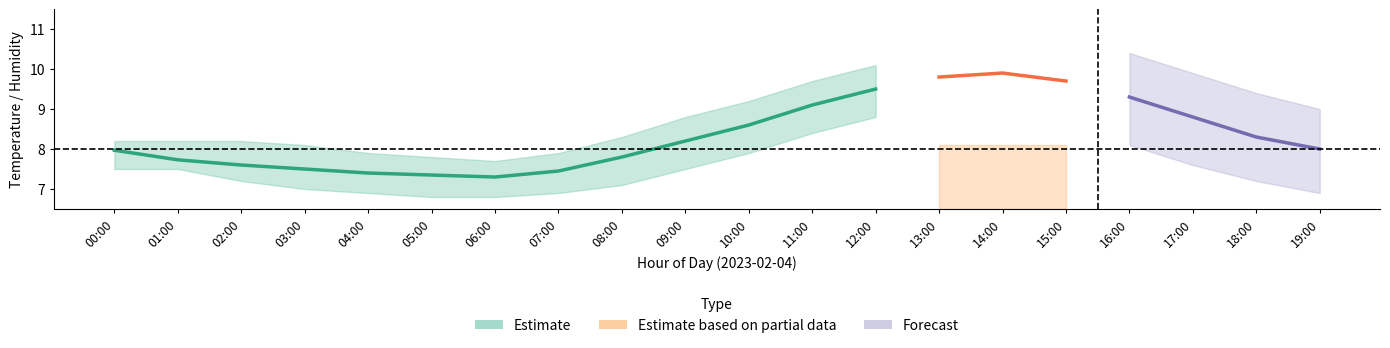

At how many categories does at least one series exceed 4?

20